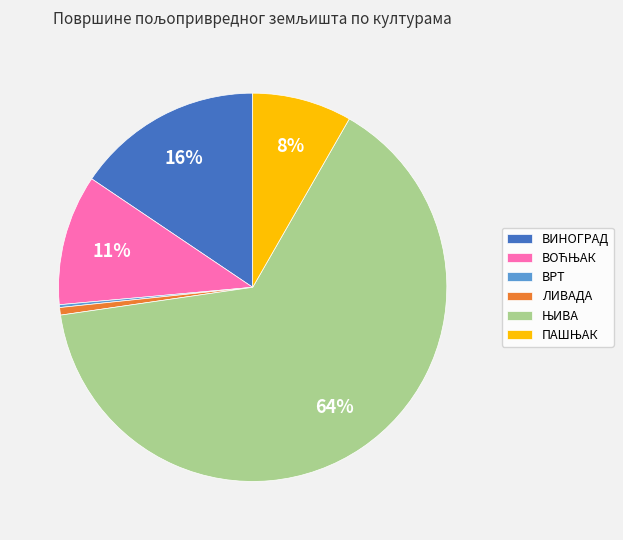

Does ЛИВАДА account for over 50% of the chart?

No